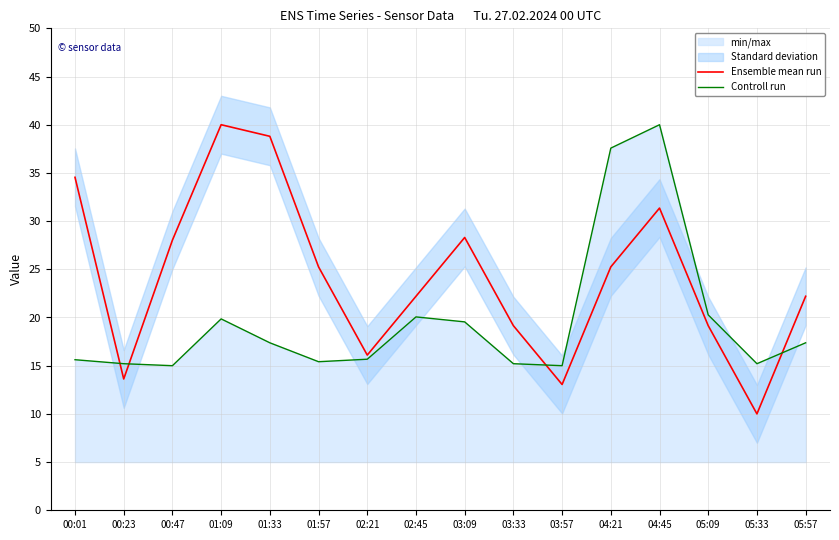

What is the label of the 11th point from the right?

01:57